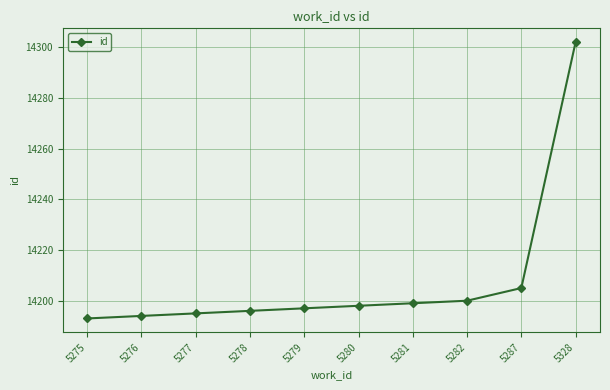

Rank the categories by value from lowest to highest.

5275, 5276, 5277, 5278, 5279, 5280, 5281, 5282, 5287, 5328